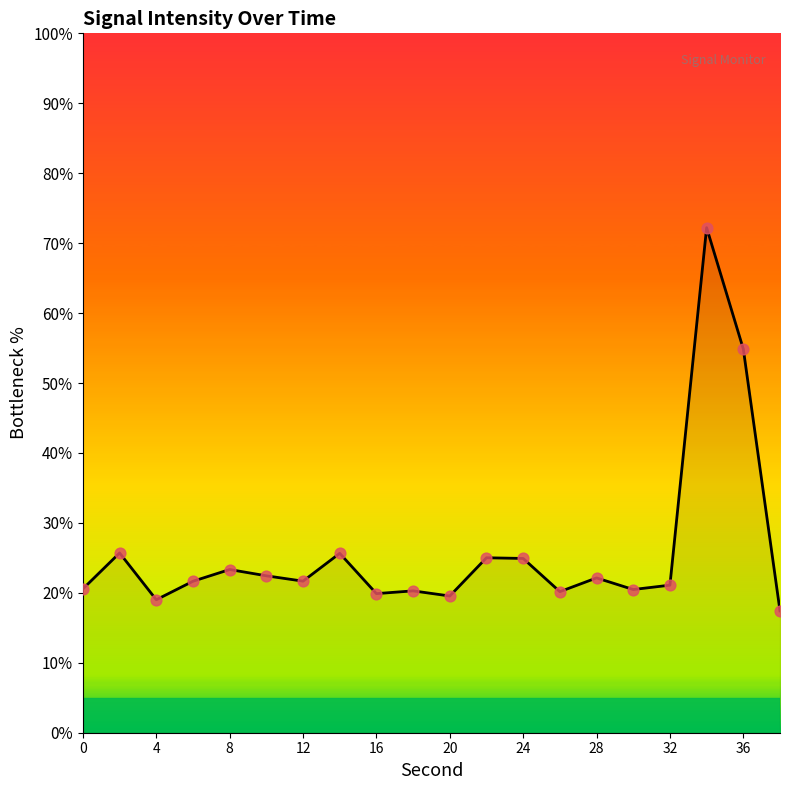

What is the greatest value displayed?

72.2